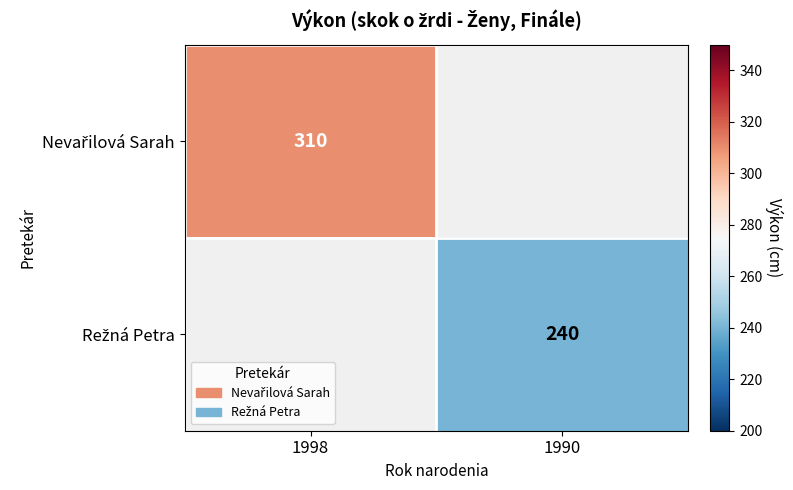

How many values in Nevařilová Sarah are above zero?

1